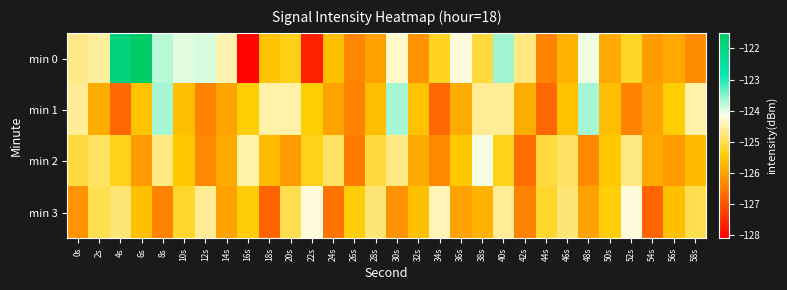

How many categories are shown in the chart?

30